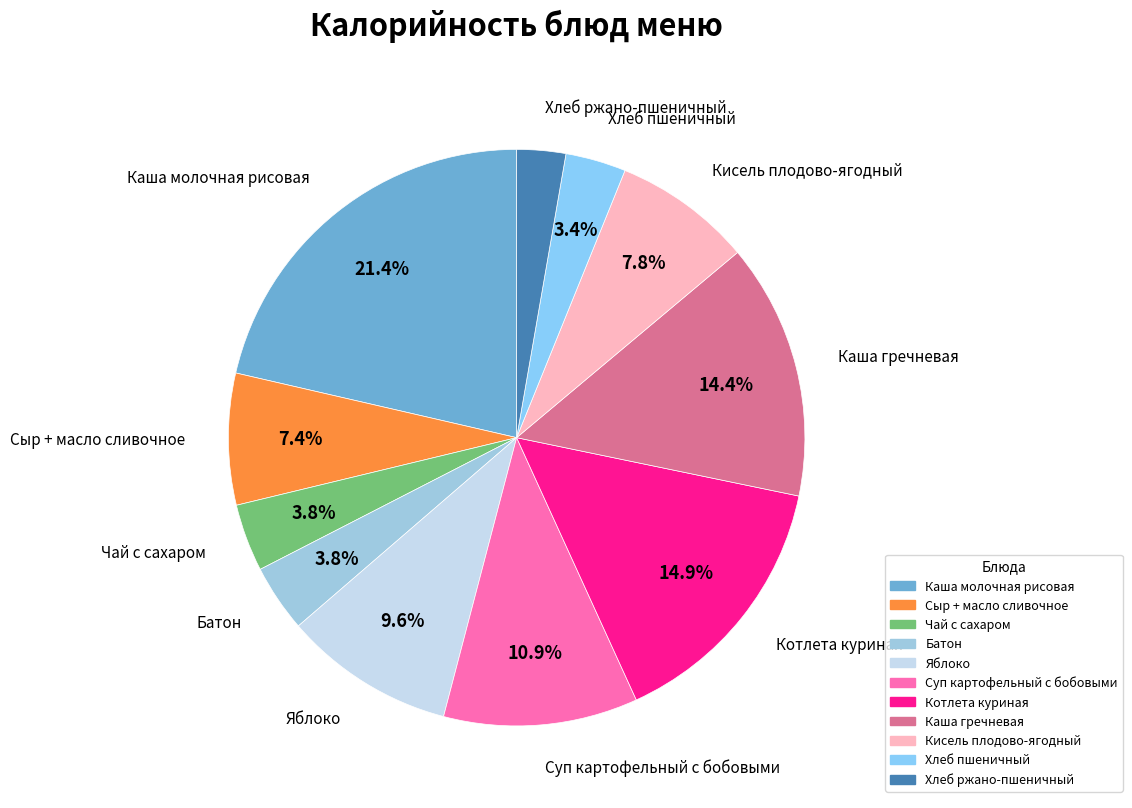

Combined, do Кисель плодово-ягодный and Котлета куриная account for over 50%?

No